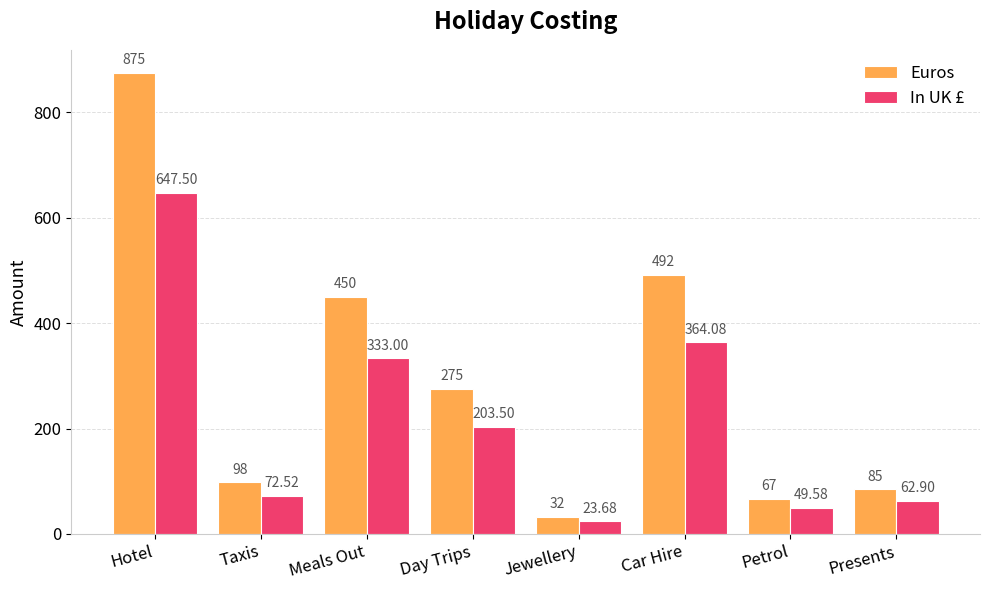

What is the label of the 1st bar from the right?

Presents